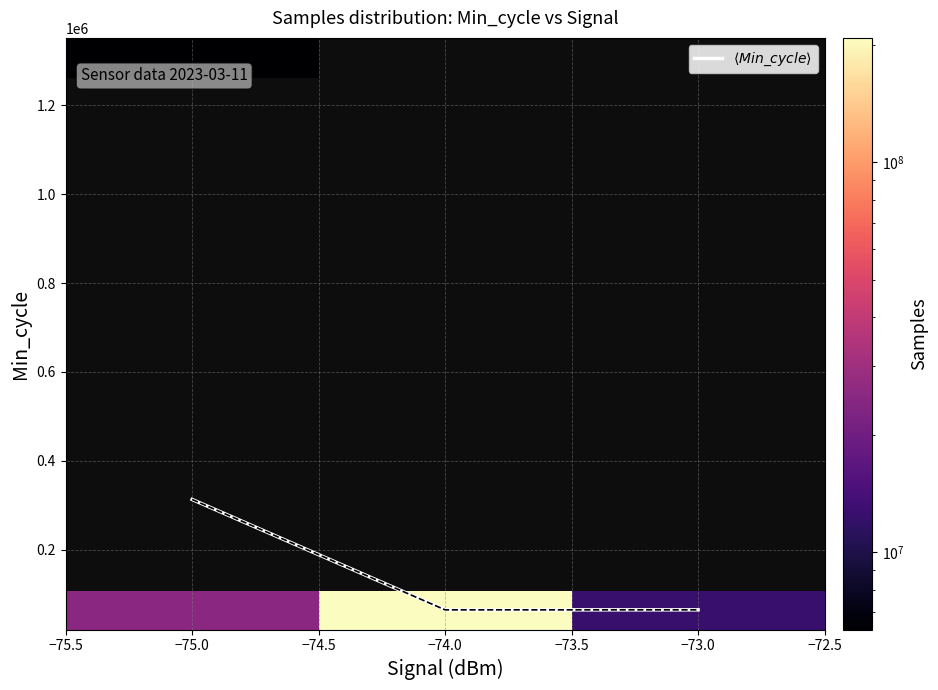

At how many categories does at least one series exceed 155260087?

1